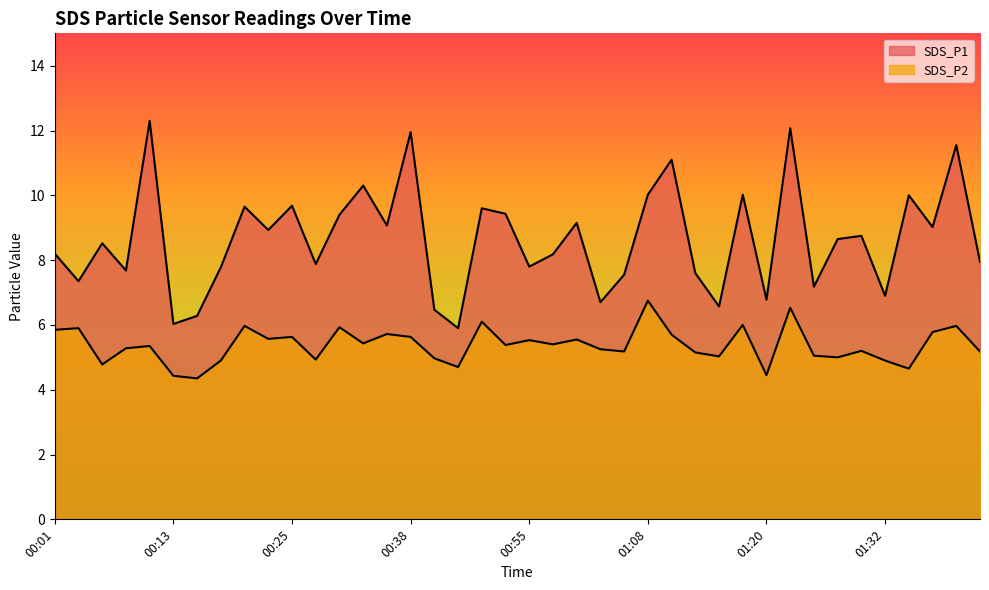

Rank the series by their average value, from highest to lowest.

SDS_P1, SDS_P2